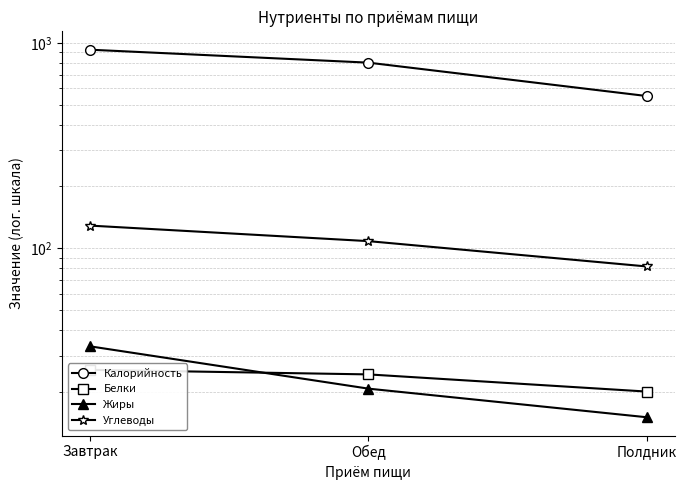

Reading left to right, list all the values displayed in this chart.

Калорийность: Завтрак=926.0	Обед=801.0	Полдник=551.0
Белки: Завтрак=25.6	Обед=24.3	Полдник=20.1
Жиры: Завтрак=33.3	Обед=20.8	Полдник=15.1
Углеводы: Завтрак=129.0	Обед=108.4	Полдник=81.6